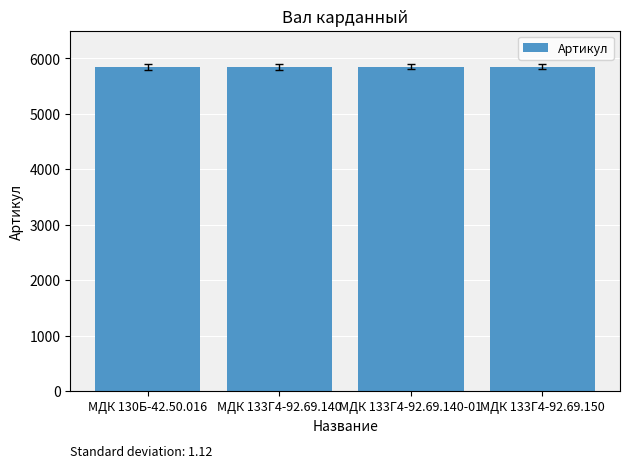

How many bars are there in total?

4